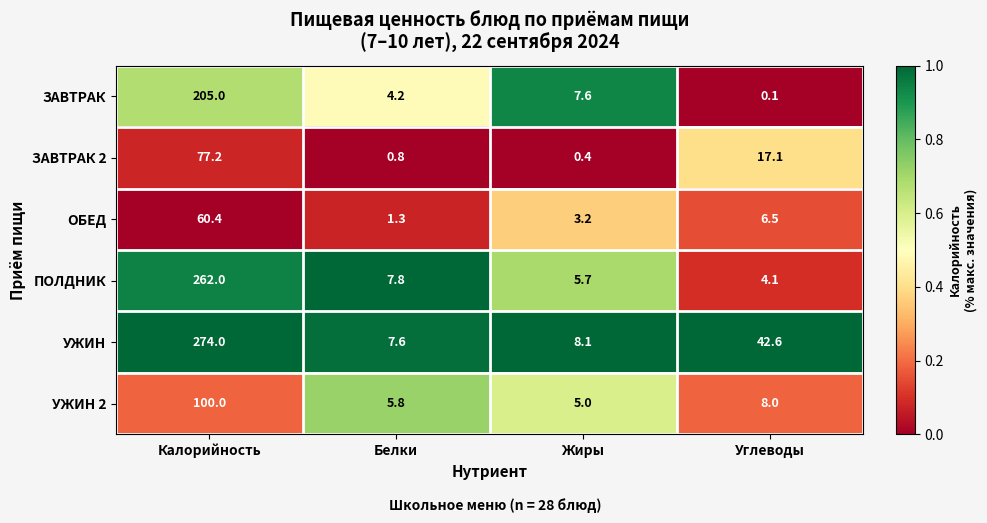

What is the difference between the УЖИН 2 values at Жиры and Белки?

0.8